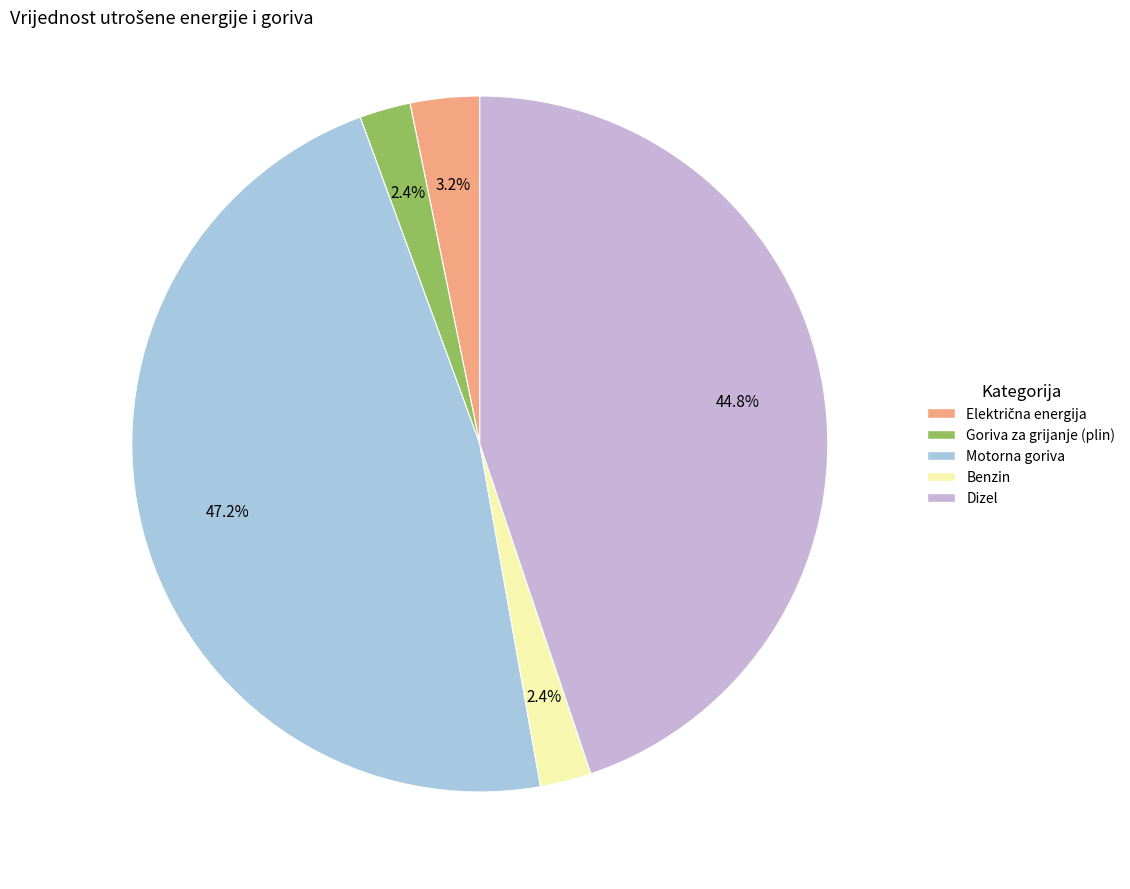

Which has a higher value, Motorna goriva or Benzin?

Motorna goriva